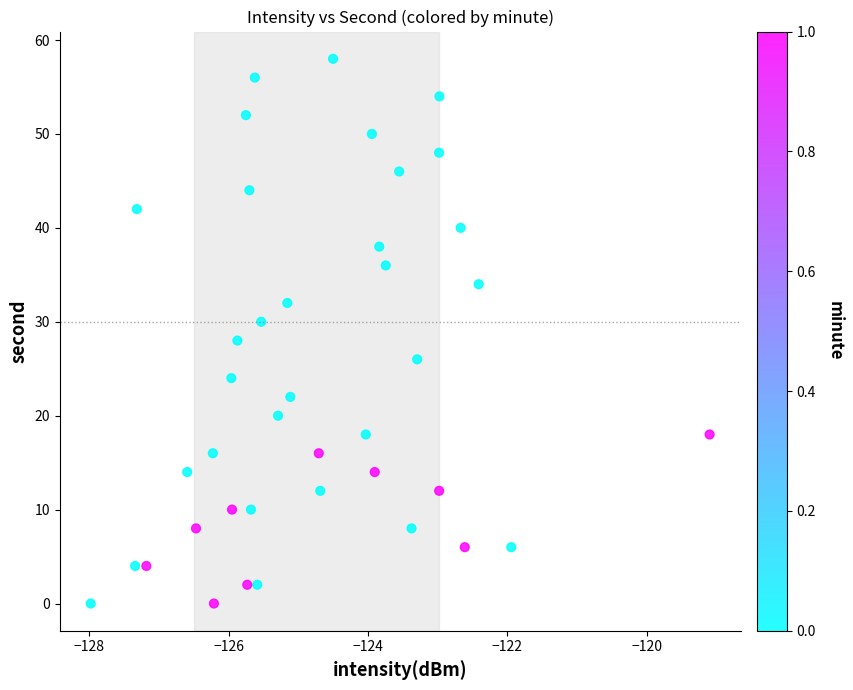

What is the range of Y values (max minus min)?

58